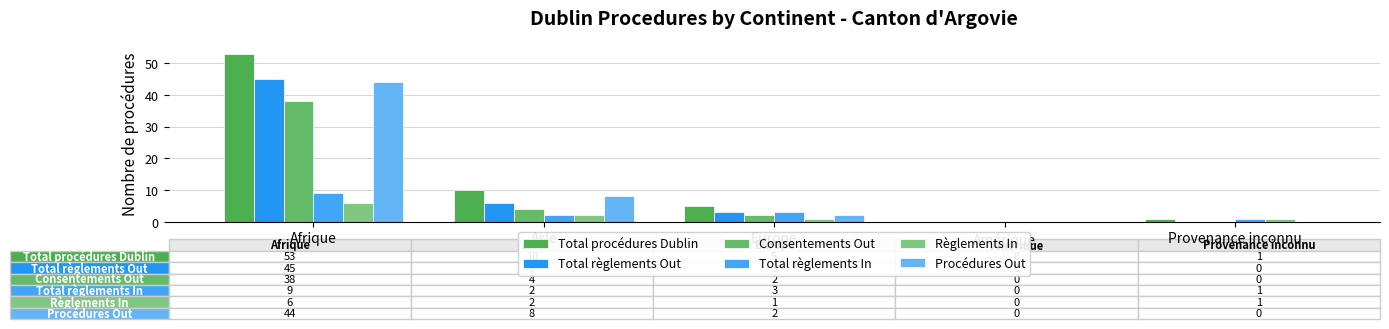

How many positive values does the Total procédures Dublin series have?

4